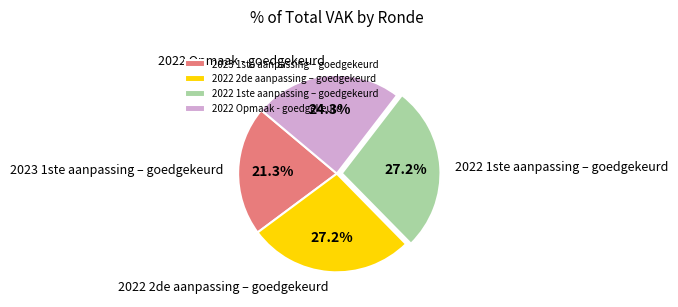

What is the smallest slice in the pie chart?

2023 1ste aanpassing – goedgekeurd